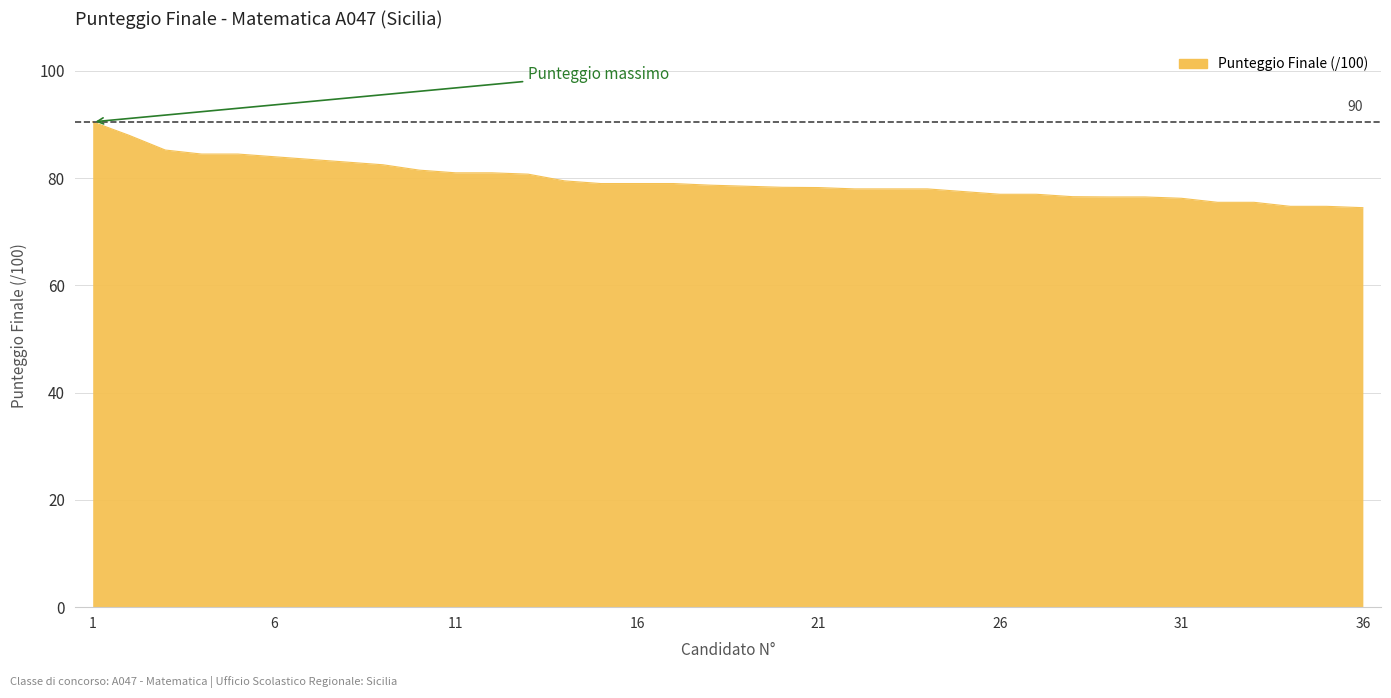

What is the difference between the maximum and minimum values?

16.0